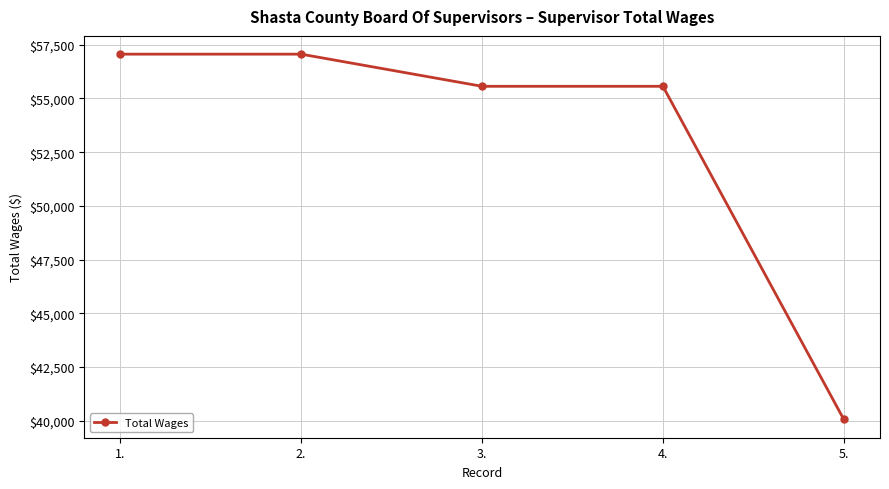

What is the difference between the maximum and second lowest values?

1496